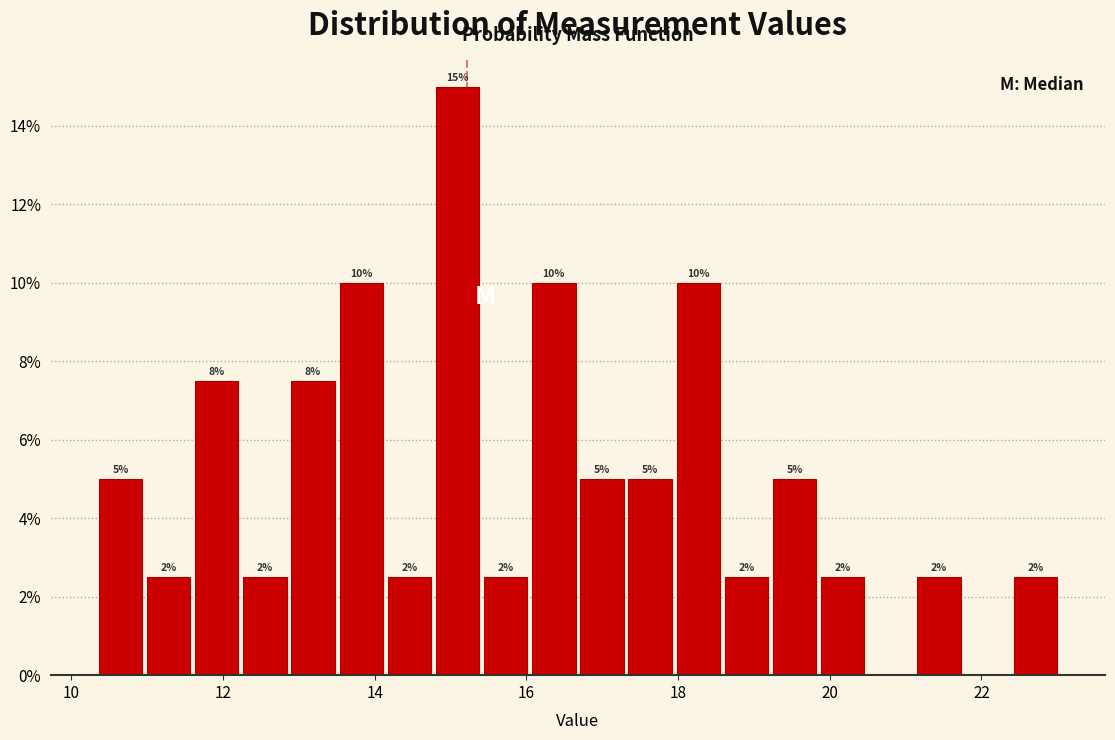

Read against the x-axis, roughly where is the centre of the tallest bar?

15.0